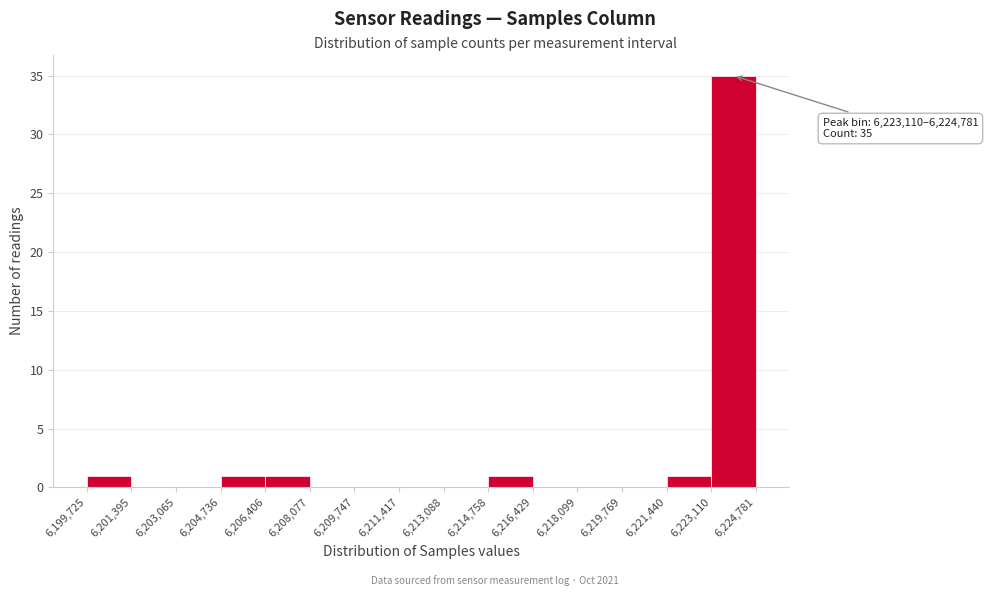

Over which range of the x-axis is the bar tallest?

6,223,110 to 6,224,781